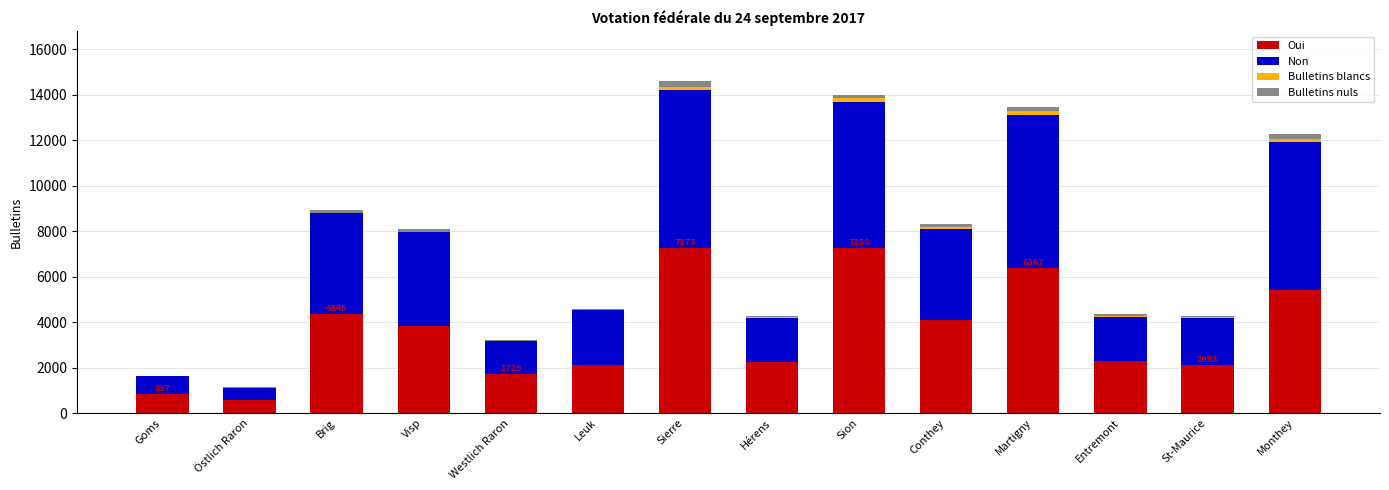

What are all the series names shown in the legend?

Oui, Non, Bulletins blancs, Bulletins nuls